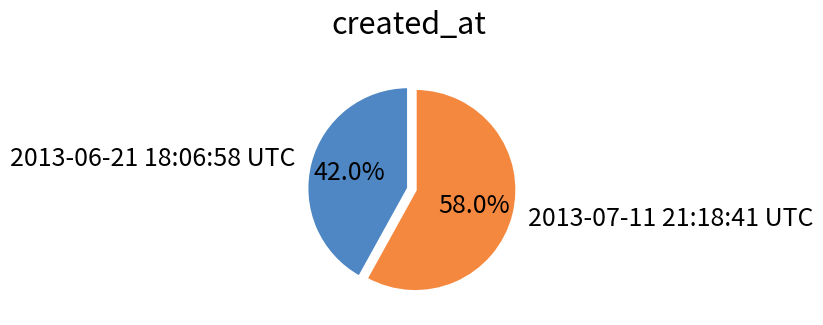

True or false: 2013-07-11 21:18:41 UTC accounts for 58% of the total.

True